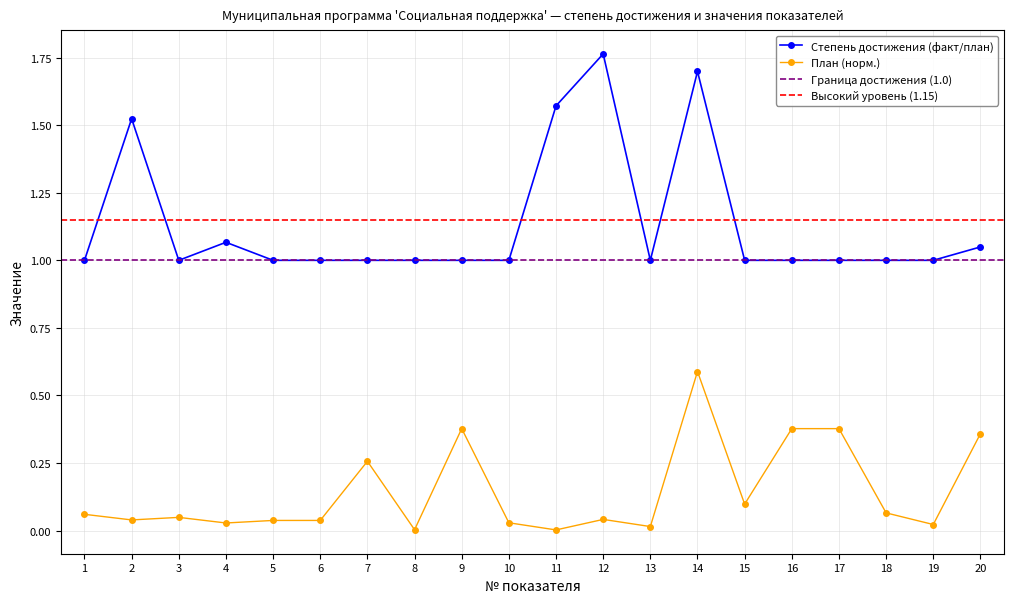

The Степень достижения (факт/план) series shows 0.3 at 20. True or false?

False